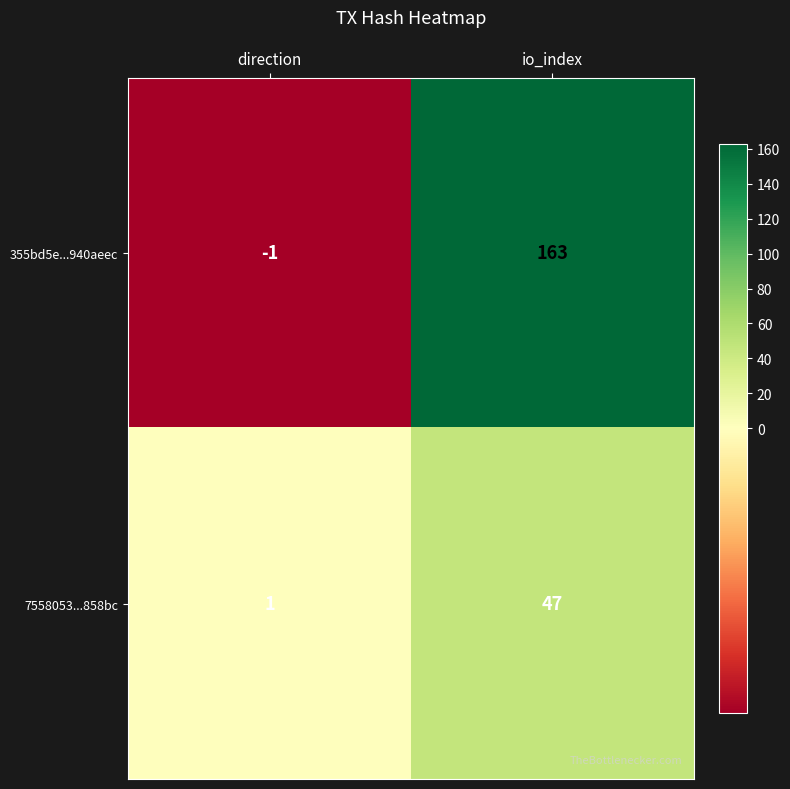

Which category has the highest value across all series?

io_index